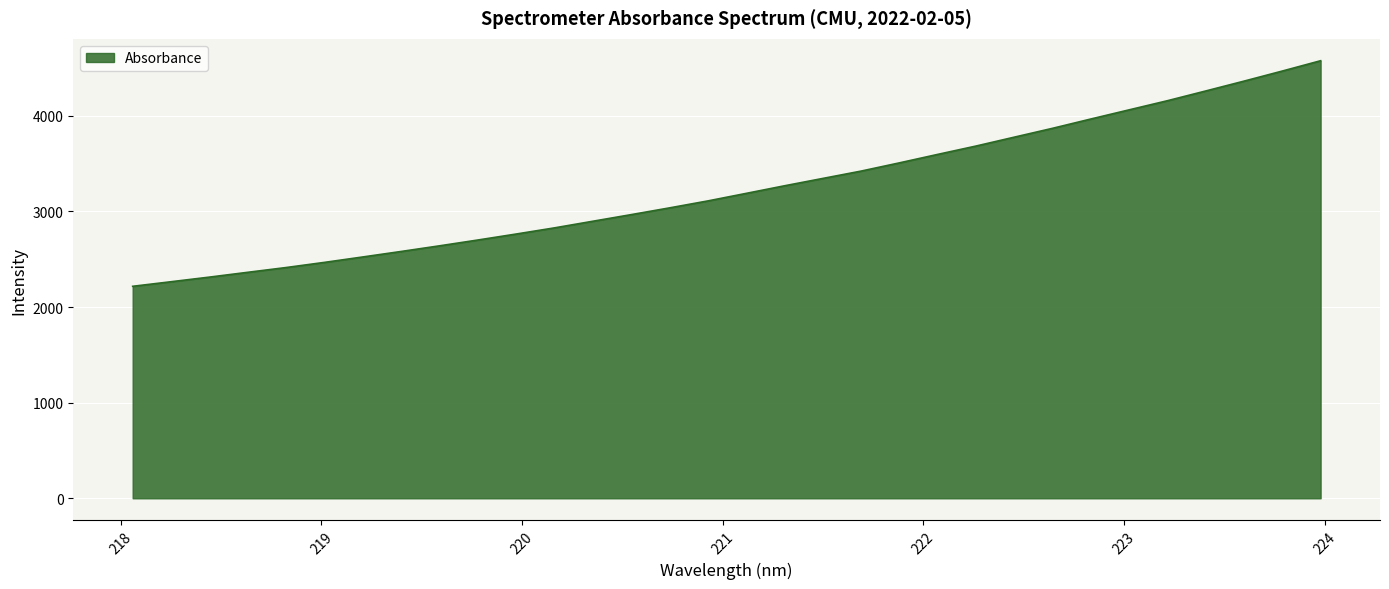

What is the sum of all values?

103593.5